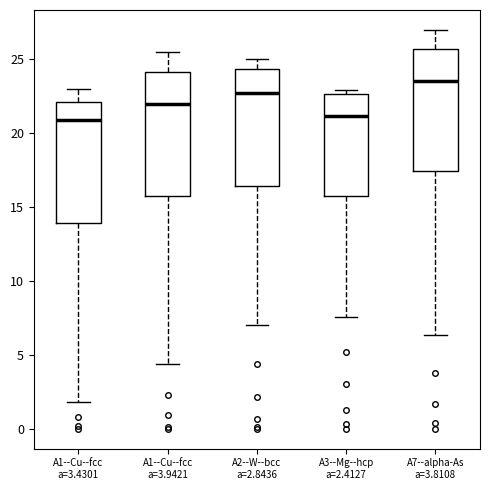

Reading left to right, transcribe this box plot: for each box, give where its median line is, the range the box spans, and where its two whiskers end, as read against the y-axis. The values are not printed on the chart, so give them approximately, as read against the axis.

A1--Cu--fcc a=3.4301: median 21.0, box 14.0 to 22.0, whiskers 2.0 to 23.0
A1--Cu--fcc a=3.9421: median 22.0, box 16.0 to 24.0, whiskers 4.5 to 25.5
A2--W--bcc a=2.8436: median 22.5, box 16.5 to 24.5, whiskers 7.0 to 25.0
A3--Mg--hcp a=2.4127: median 21.0, box 16.0 to 22.5, whiskers 7.5 to 23.0
A7--alpha-As a=3.8108: median 23.5, box 17.5 to 25.5, whiskers 6.5 to 27.0